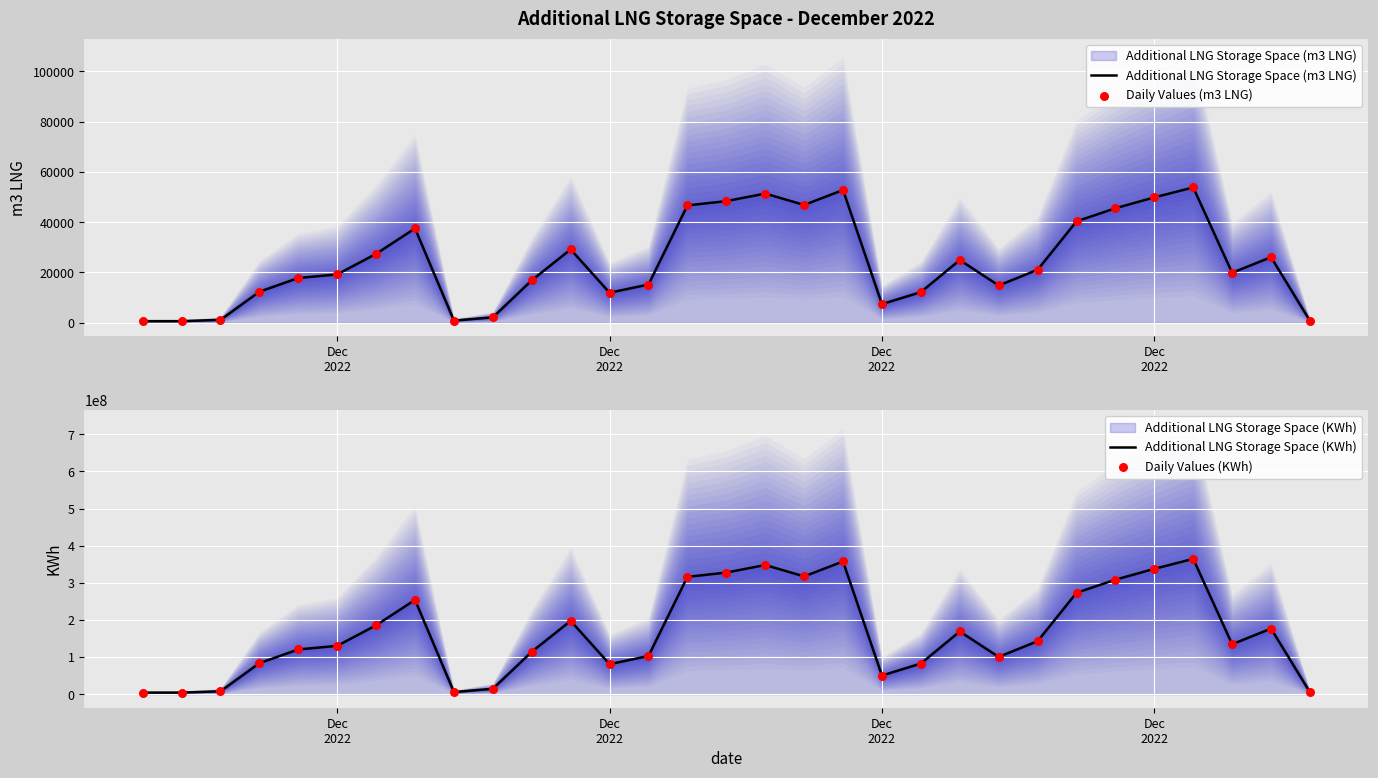

Which series reaches the minimum Y coordinate?

Additional LNG Storage Space (m3 LNG)